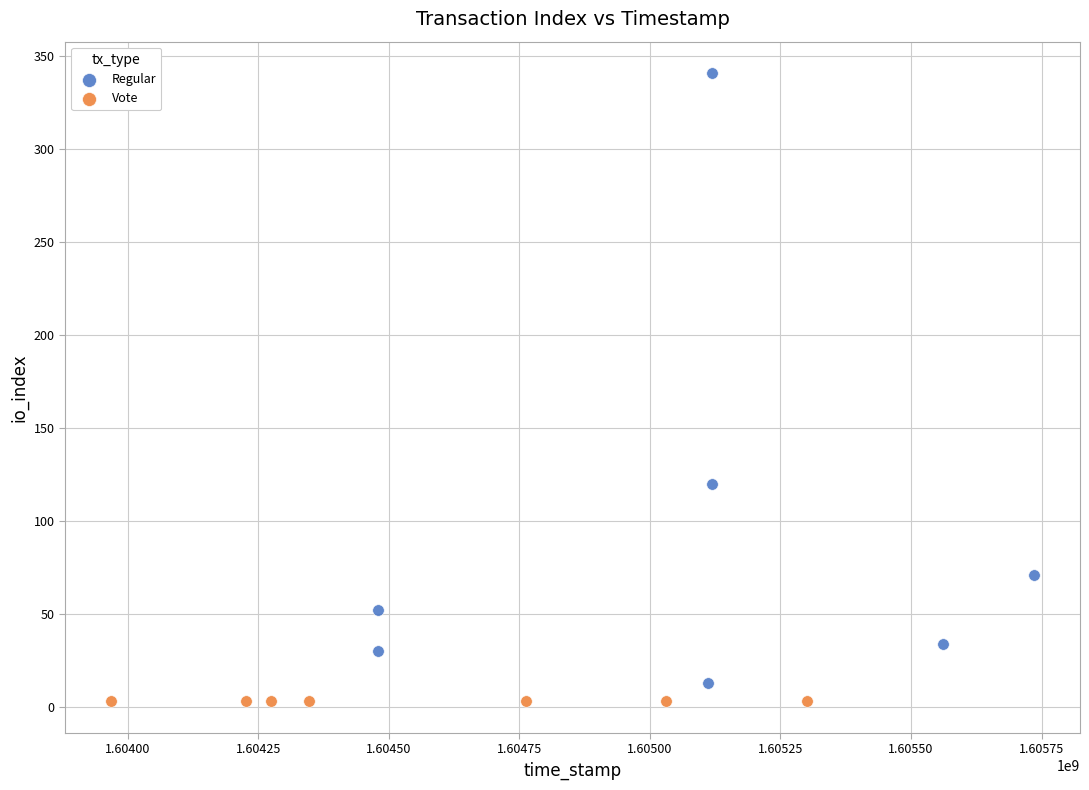

Which series contains the lowest Y value?

Vote